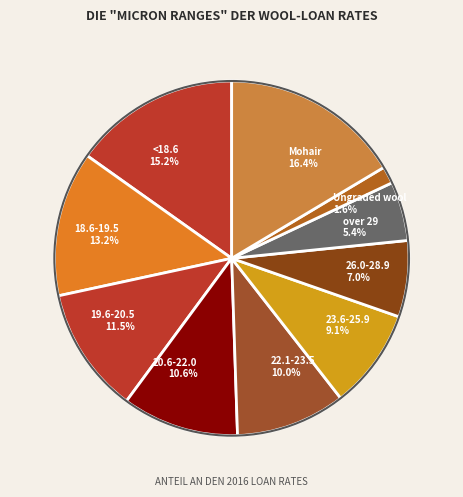

What is the smallest slice in the pie chart?

Ungraded wool